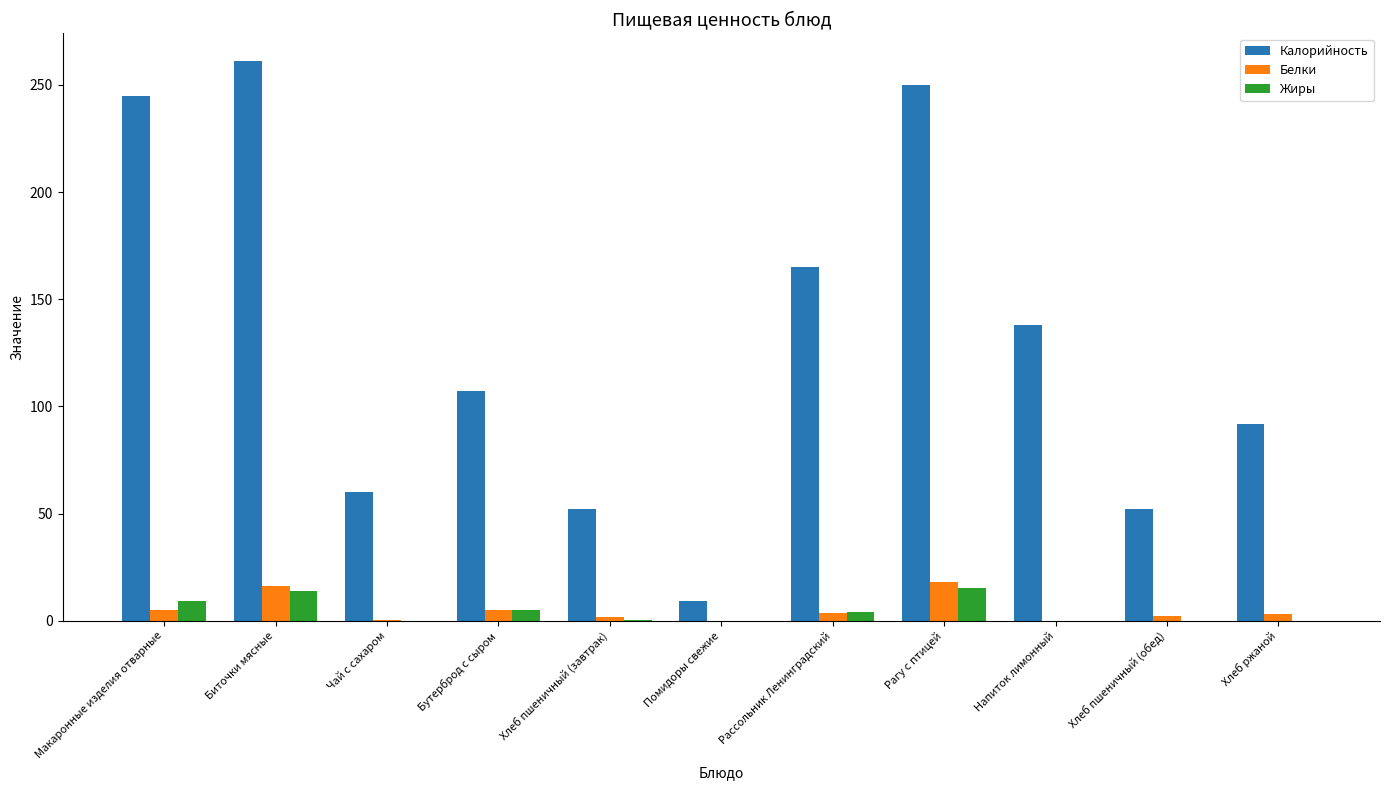

Is the value of Белки at Биточки мясные greater than the value of Калорийность at Чай с сахаром?

No